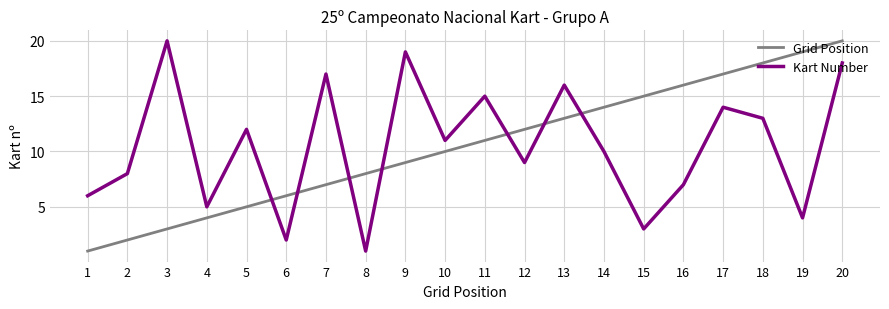

Is the value of Grid Position at 9 greater than the value of Kart Number at 2?

Yes